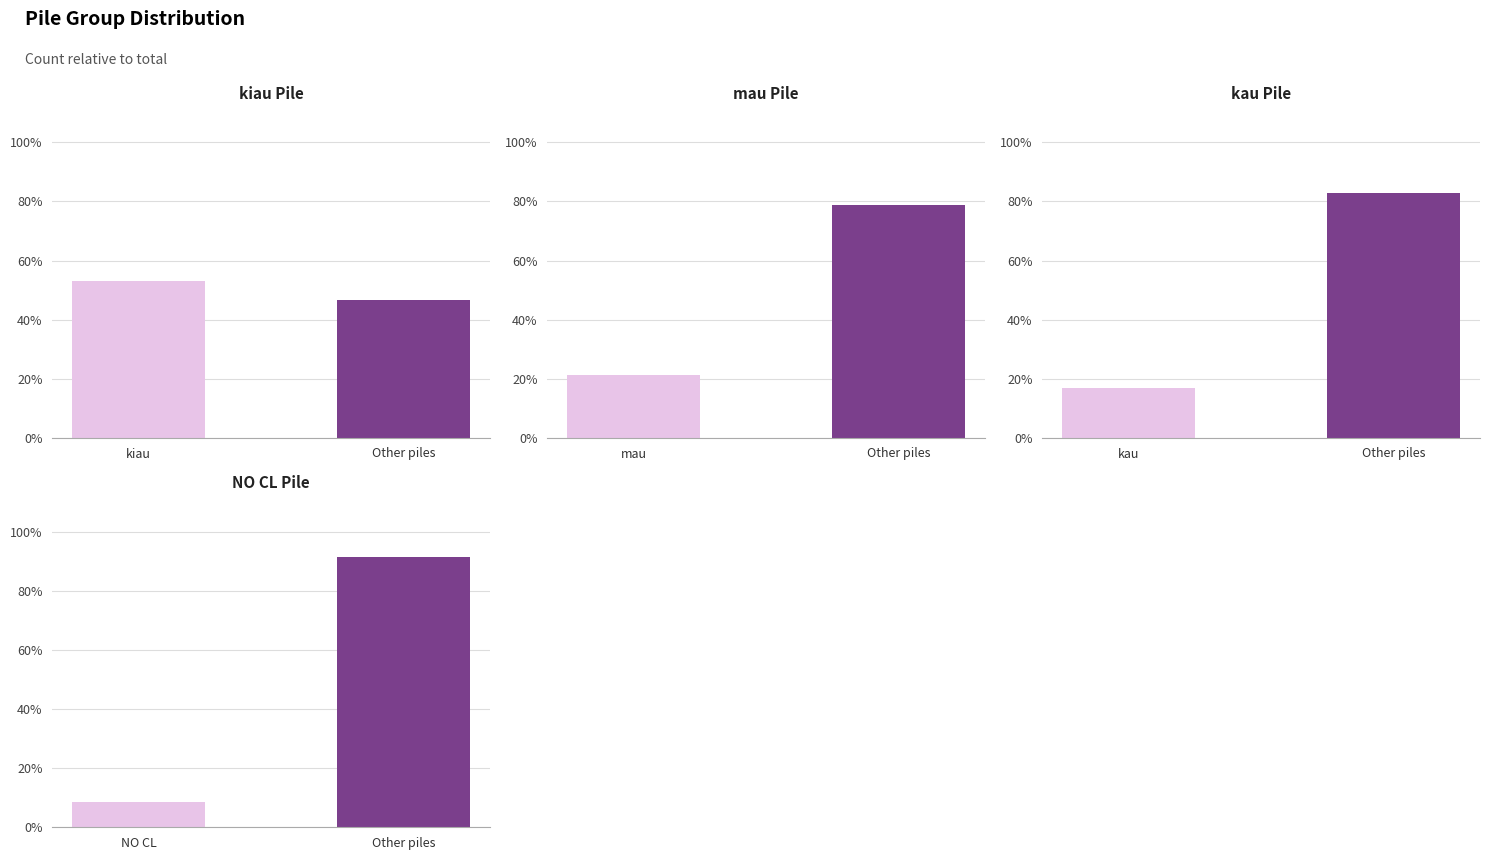

At which category is the sum across all series the highest?

Other piles